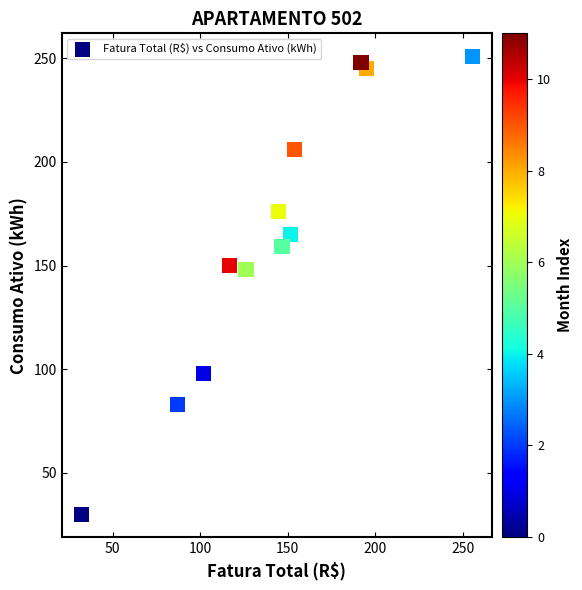

What is the average Y value?

163